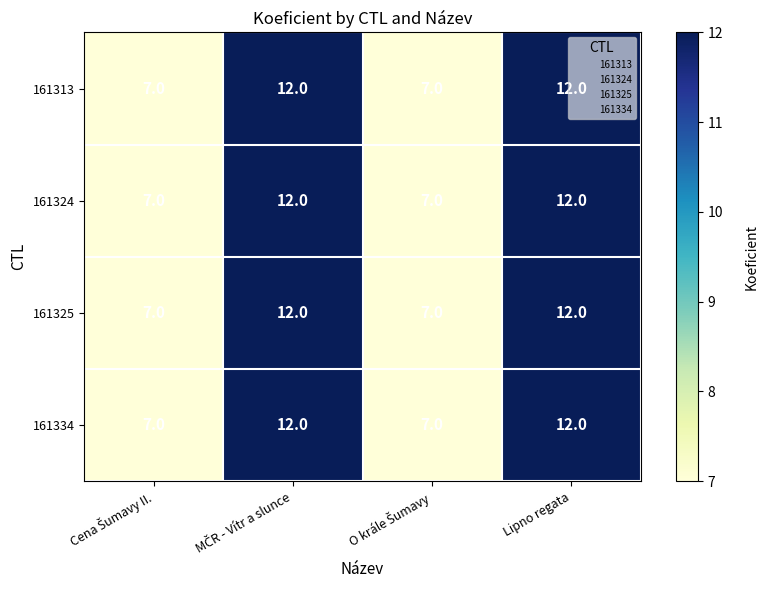

What is the difference between the second highest and second lowest values in the 161324 series?

5